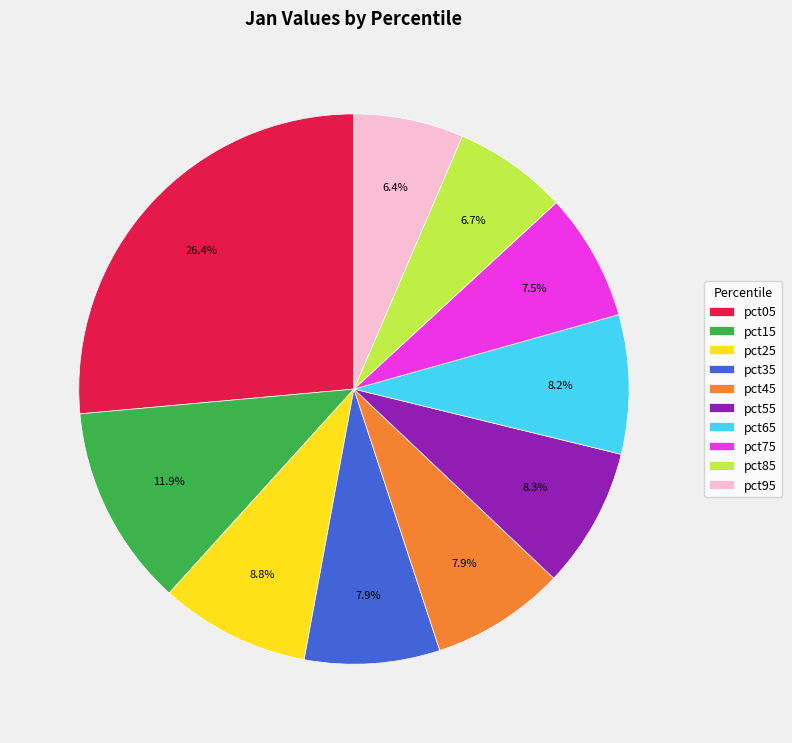

How many slices are in this pie chart?

10